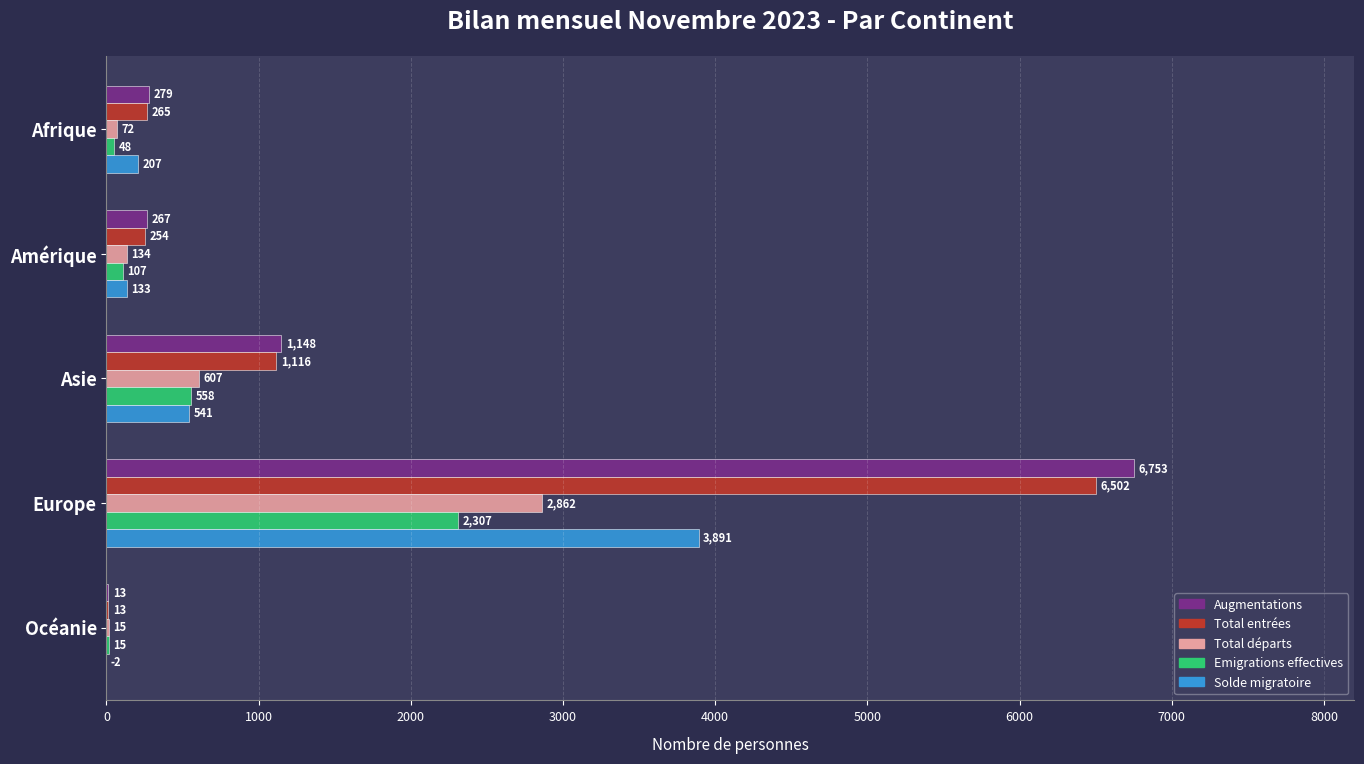

Which series changed the most between Afrique and Océanie?

Augmentations